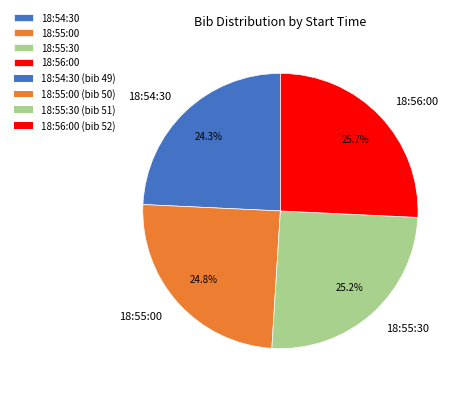

Combined, what portion of the pie is 18:56:00 and 18:55:00?

50.5%